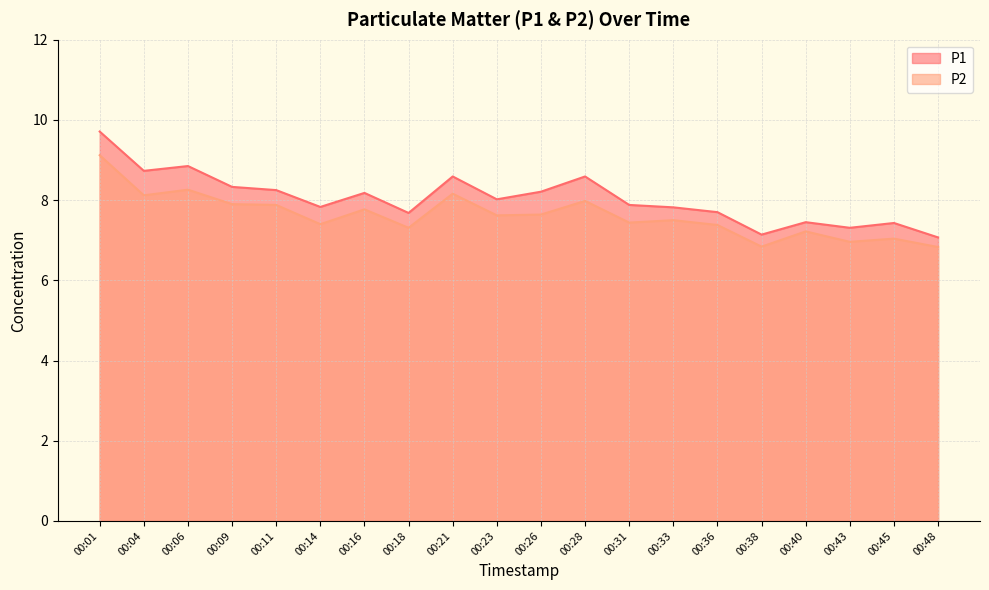

True or false: P2 and P1 intersect in this chart.

False